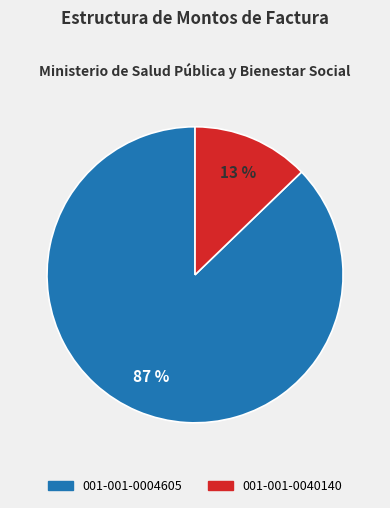

What is the largest slice in the pie chart?

001-001-0004605